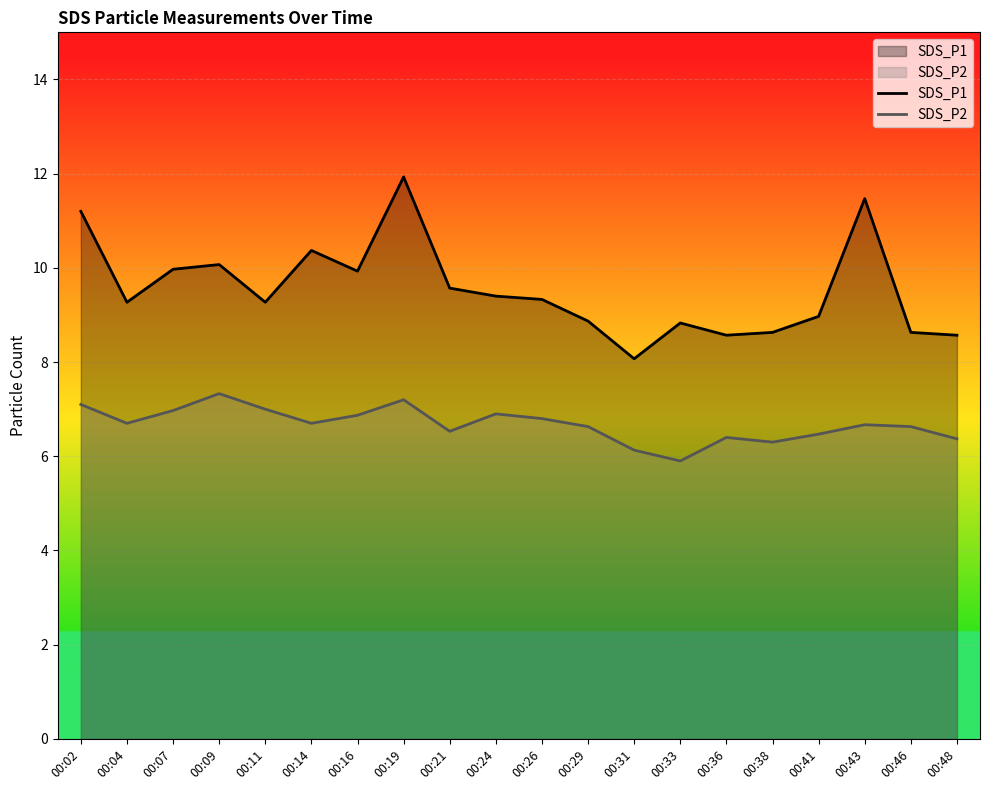

Rank the series by their maximum value, from highest to lowest.

SDS_P1, SDS_P2